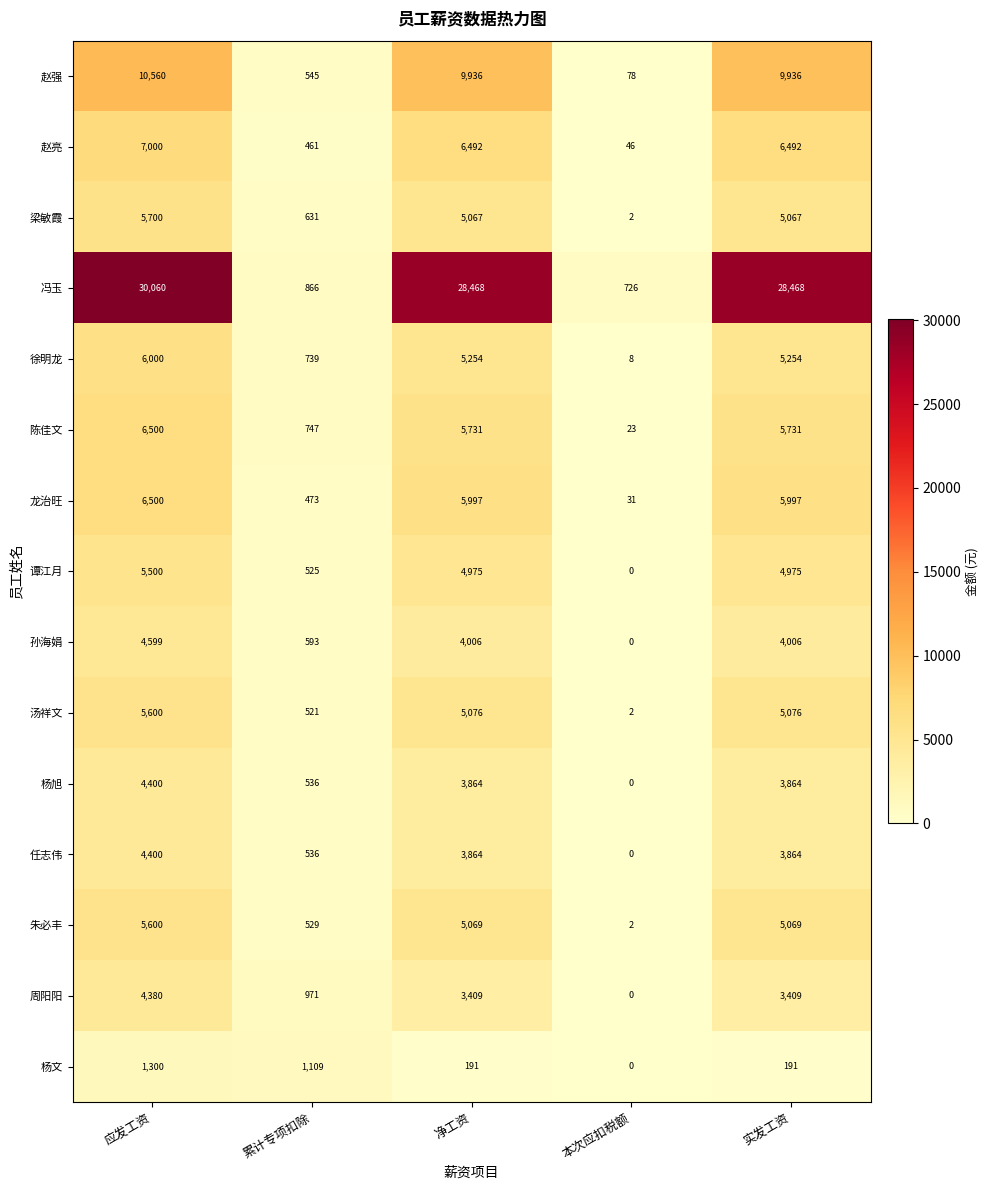

At which category is the sum across all series the highest?

应发工资